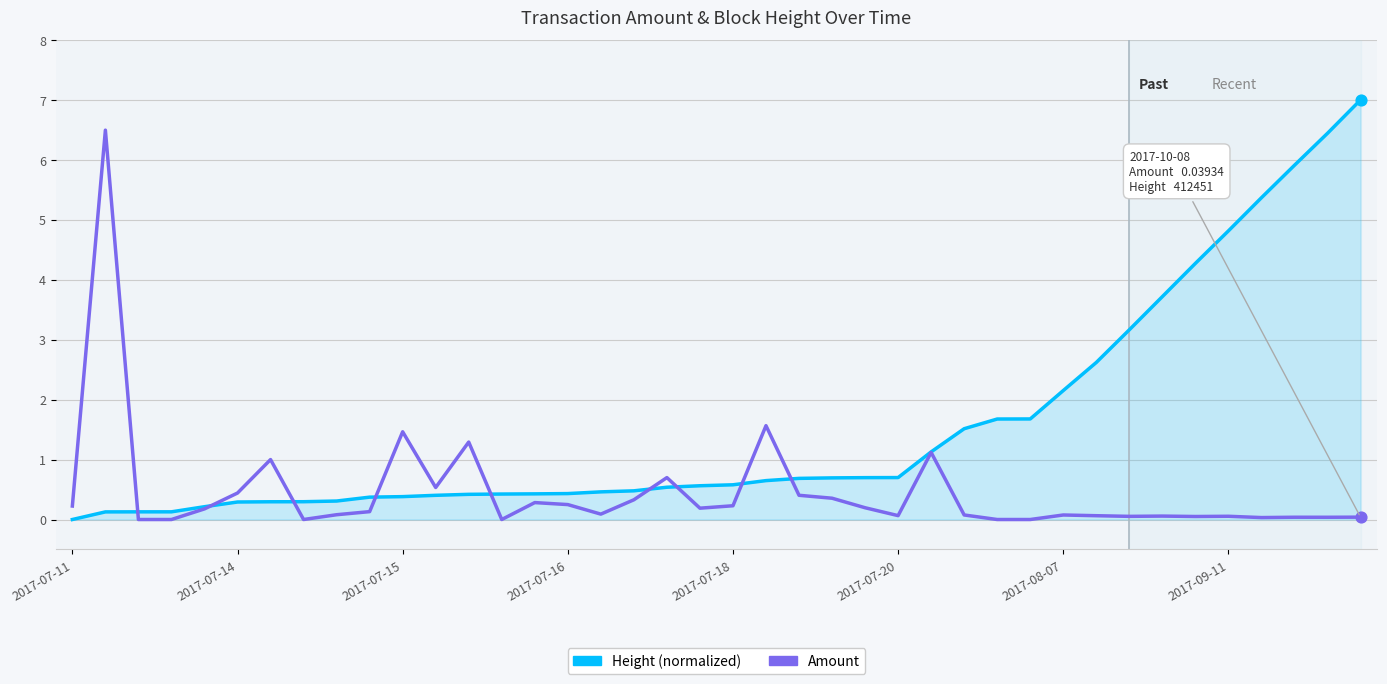

Which series has the largest total across all categories?

Height (normalized)